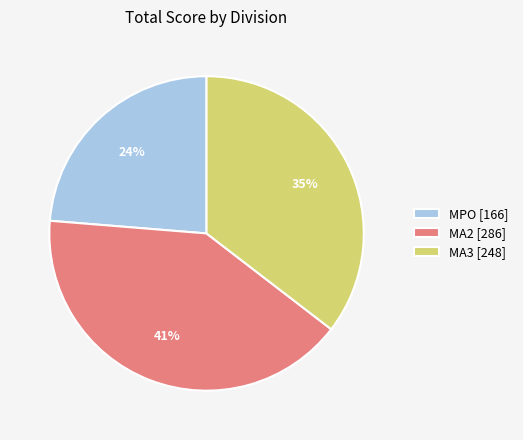

Rank the categories by value from highest to lowest.

MA2 [286], MA3 [248], MPO [166]